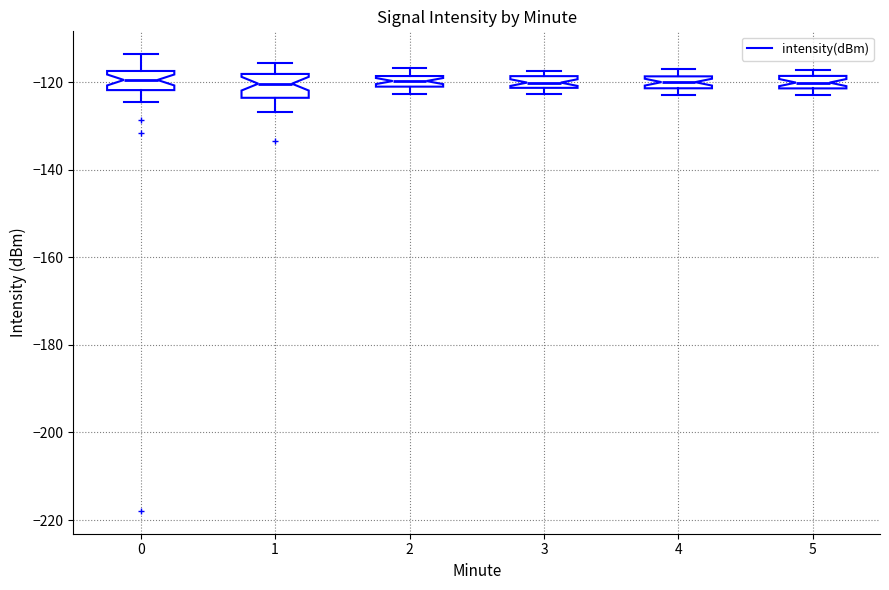

Where is the upper edge of the box at x = 2 on the y-axis? The values are not printed on the chart, so give them approximately, as read against the axis.

-118